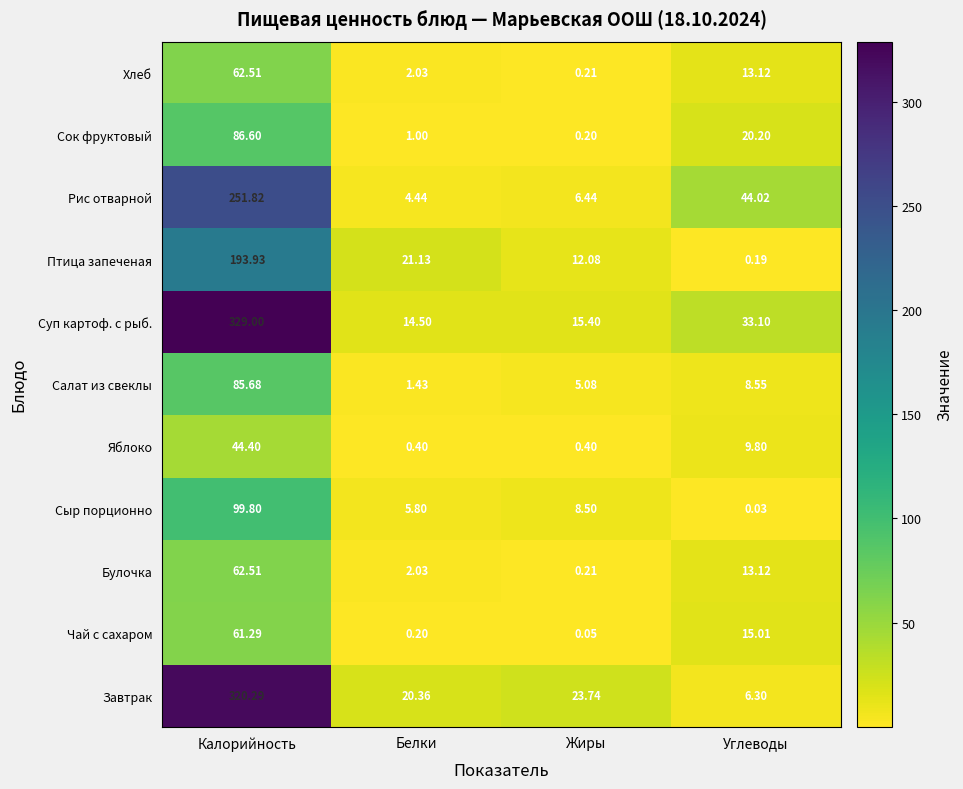

Which series has the largest range (max minus min)?

Суп картоф. с рыб.